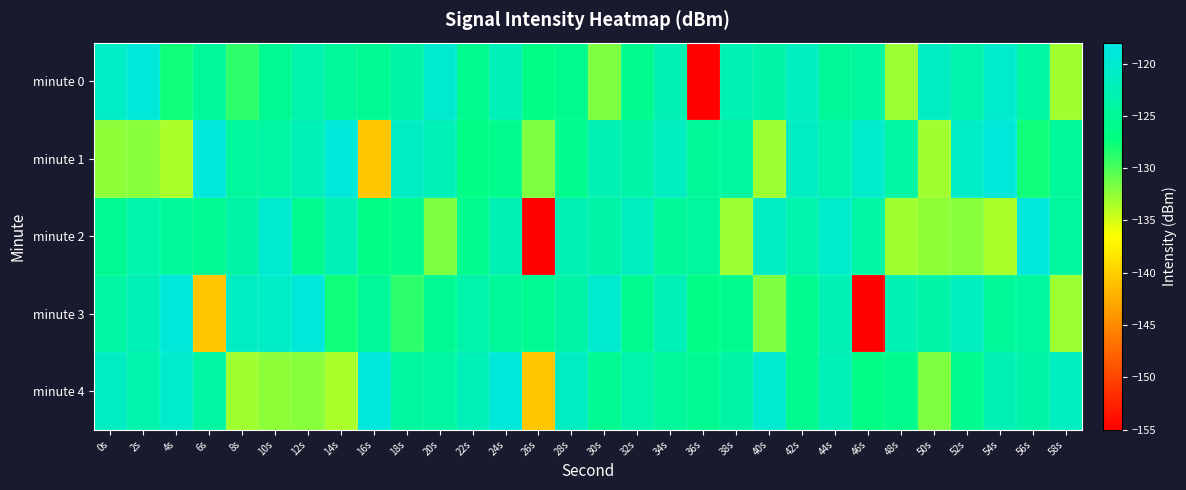

Between 0s and 40s, which is larger?

0s